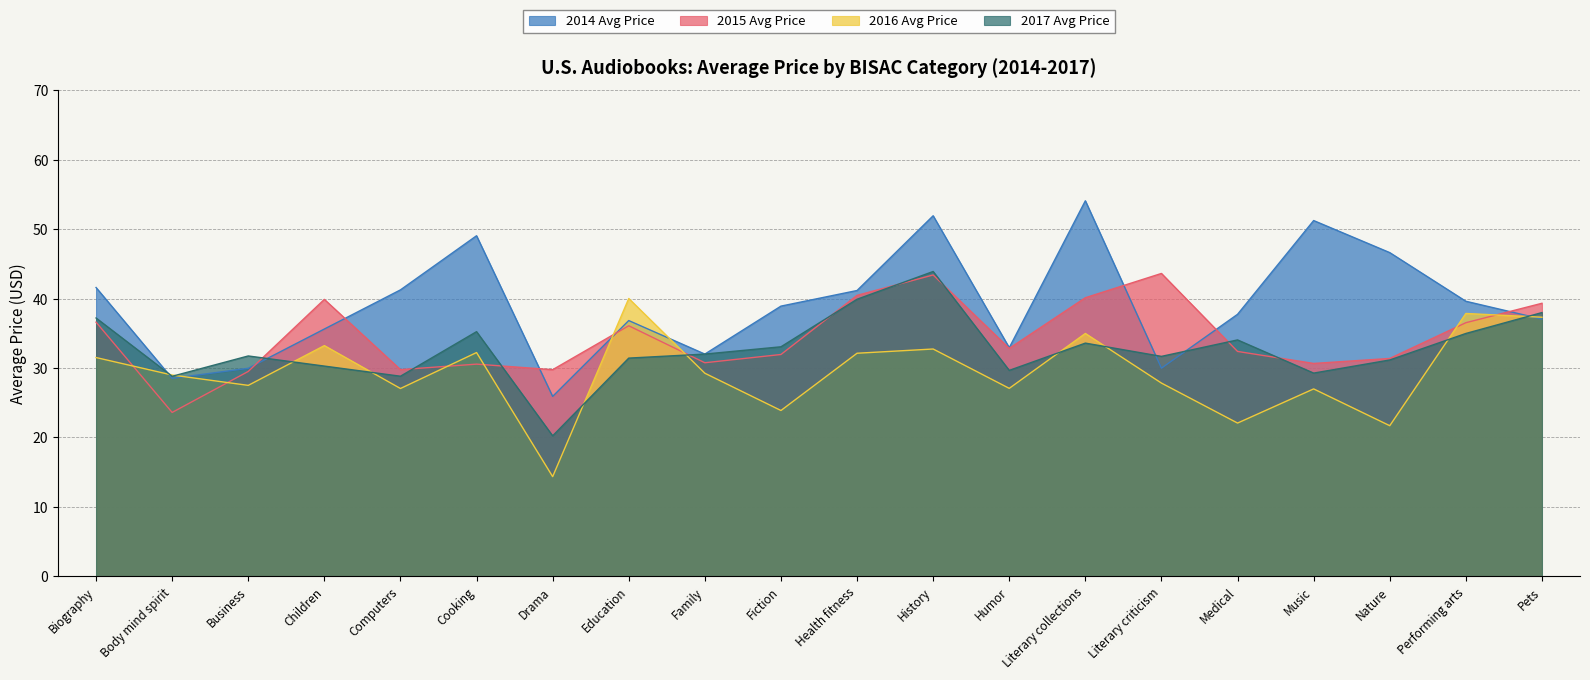

Reading left to right, list all the values displayed in this chart.

2014 Avg Price: Biography=41.6	Body mind spirit=28.5	Business=30.0	Children=35.6	Computers=41.3	Cooking=49.1	Drama=25.9	Education=36.8	Family=32.0	Fiction=38.9	Health fitness=41.2	History=51.9	Humor=32.9	Literary collections=54.1	Literary criticism=30.0	Medical=37.7	Music=51.2	Nature=46.6	Performing arts=39.6	Pets=37.0
2015 Avg Price: Biography=36.6	Body mind spirit=23.6	Business=29.5	Children=39.9	Computers=29.8	Cooking=30.6	Drama=29.8	Education=36.1	Family=30.8	Fiction=31.9	Health fitness=40.5	History=43.4	Humor=32.8	Literary collections=40.1	Literary criticism=43.6	Medical=32.4	Music=30.7	Nature=31.4	Performing arts=36.5	Pets=39.3
2016 Avg Price: Biography=31.5	Body mind spirit=29.0	Business=27.5	Children=33.2	Computers=27.1	Cooking=32.2	Drama=14.3	Education=40.0	Family=29.2	Fiction=23.9	Health fitness=32.1	History=32.7	Humor=27.1	Literary collections=35.0	Literary criticism=27.8	Medical=22.1	Music=27.0	Nature=21.7	Performing arts=37.9	Pets=37.3
2017 Avg Price: Biography=37.2	Body mind spirit=28.8	Business=31.7	Children=30.3	Computers=28.8	Cooking=35.2	Drama=20.2	Education=31.4	Family=32.0	Fiction=33.1	Health fitness=39.9	History=43.9	Humor=29.7	Literary collections=33.6	Literary criticism=31.7	Medical=34.0	Music=29.3	Nature=31.2	Performing arts=35.0	Pets=38.0